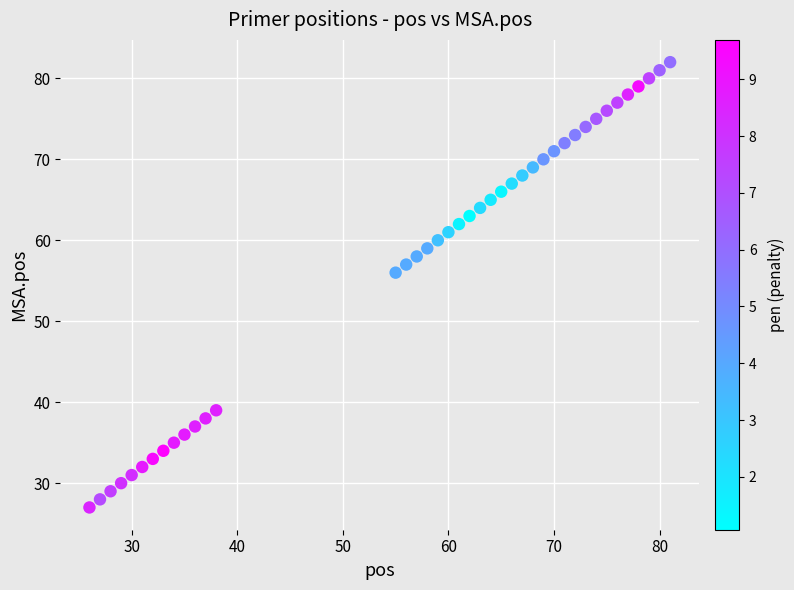

What is the range of X values (max minus min)?

55